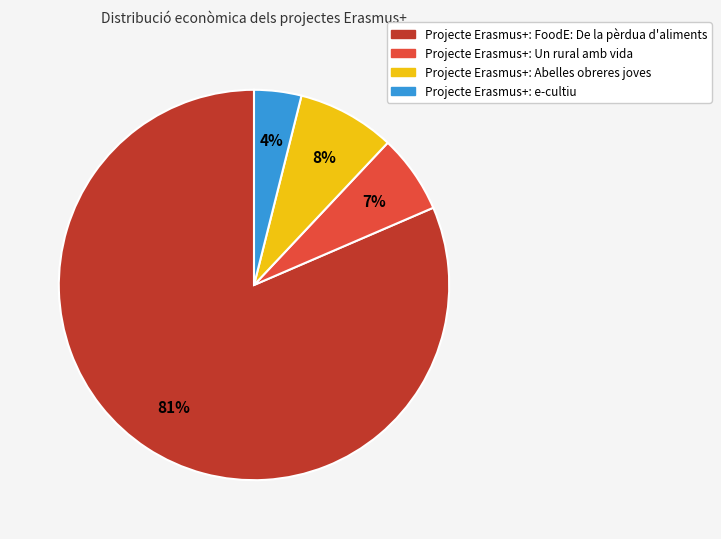

To the nearest percent, what is the average slice percentage?

25%